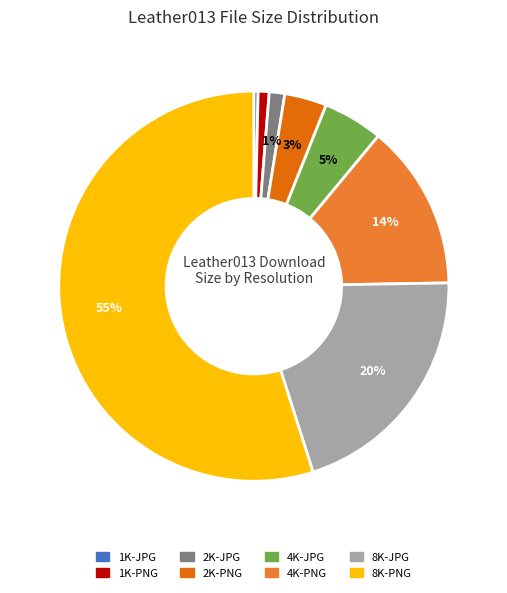

To the nearest percent, what percentage of the pie is 8K-JPG?

20%